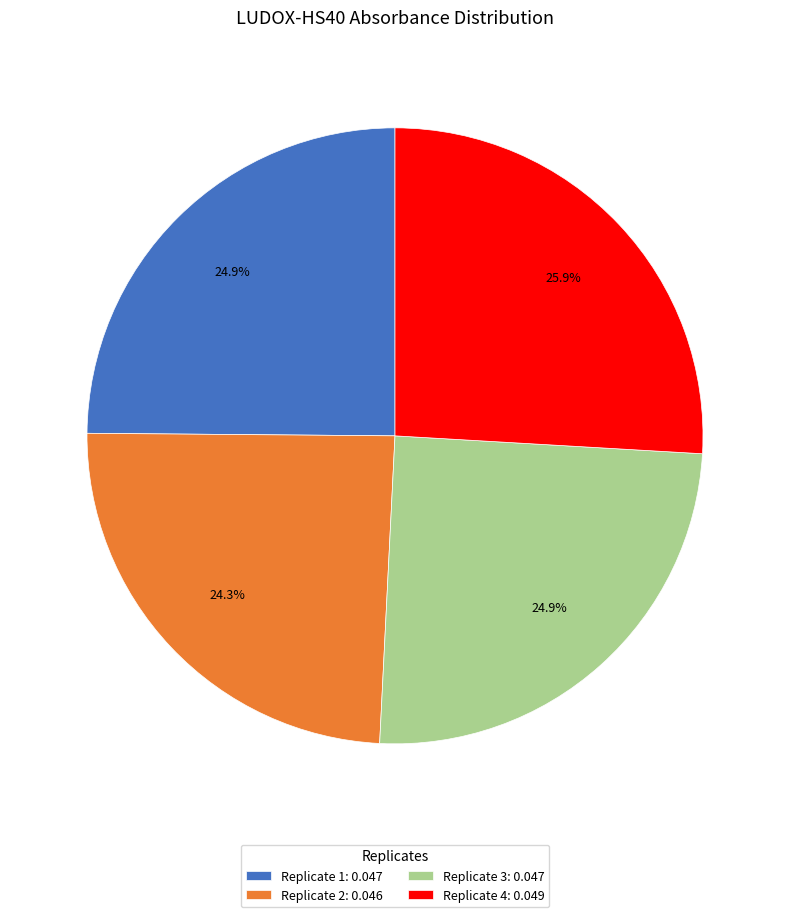

Is there a majority slice in this chart?

No